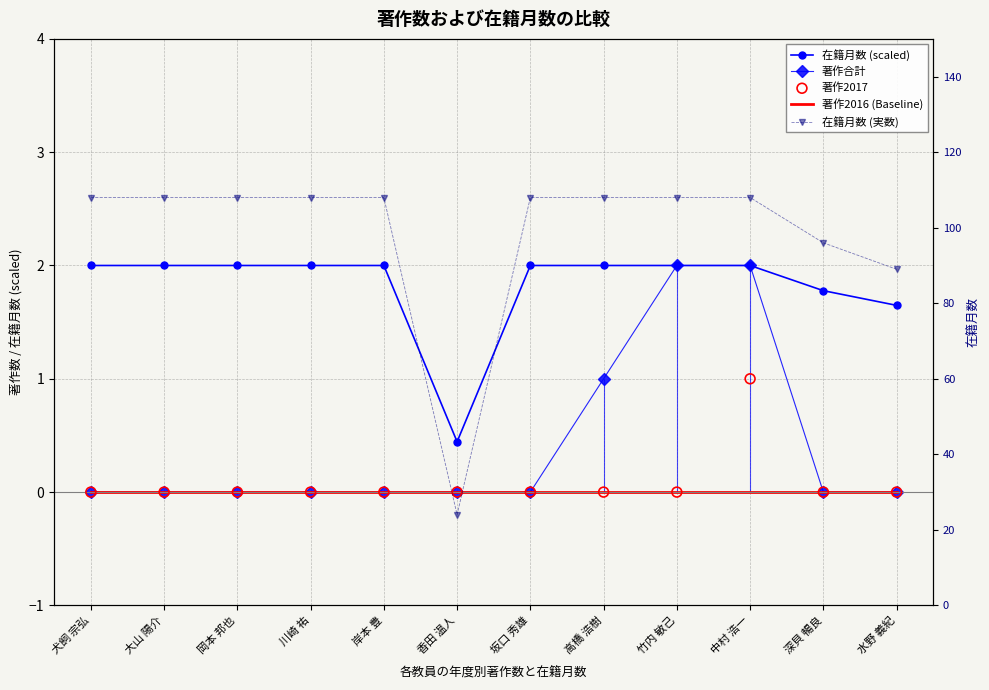

At which category is the sum across all series the highest?

中村 浩一